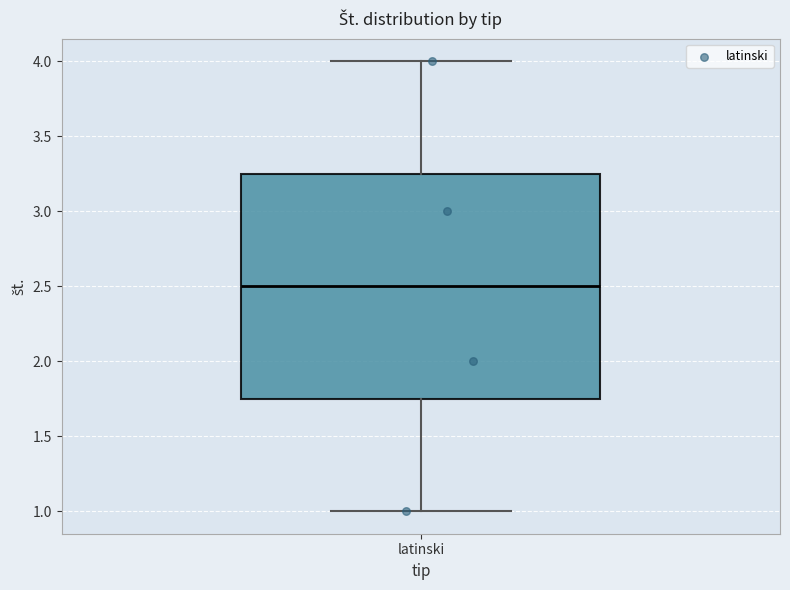

Read this box plot against the y-axis: the position of the median line, the range covered by the box, and the ends of both whiskers. The values are not printed on the chart, so give them approximately, as read against the axis.

median 2.50, box 1.75 to 3.25, whiskers 1.00 to 4.00